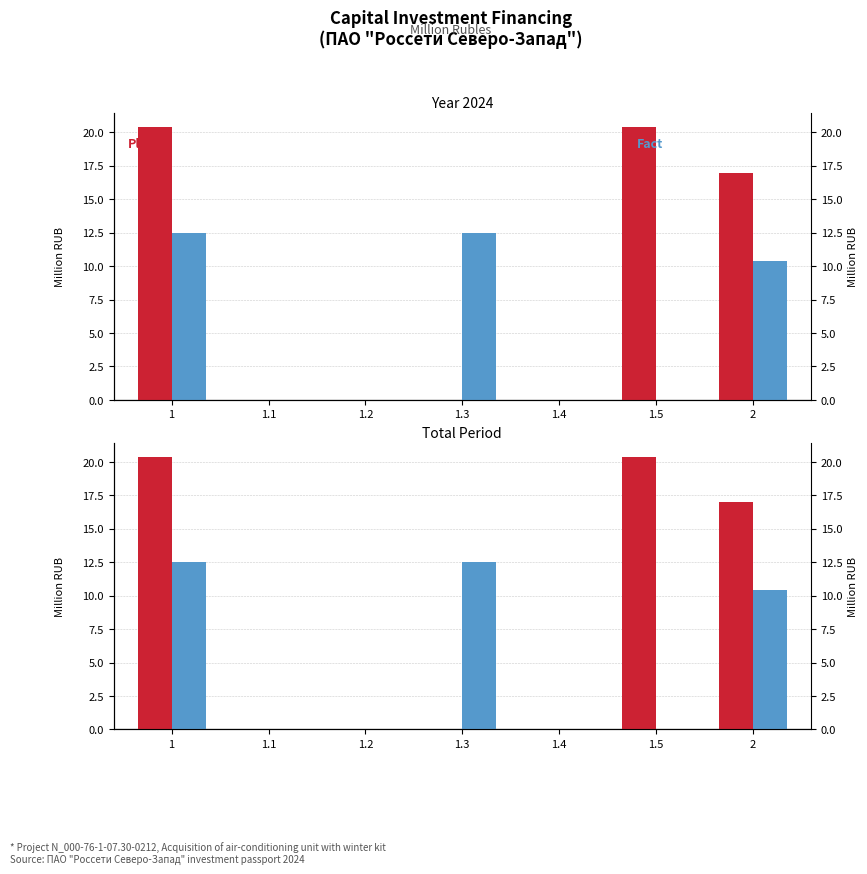

At which category is the sum across all series the highest?

1